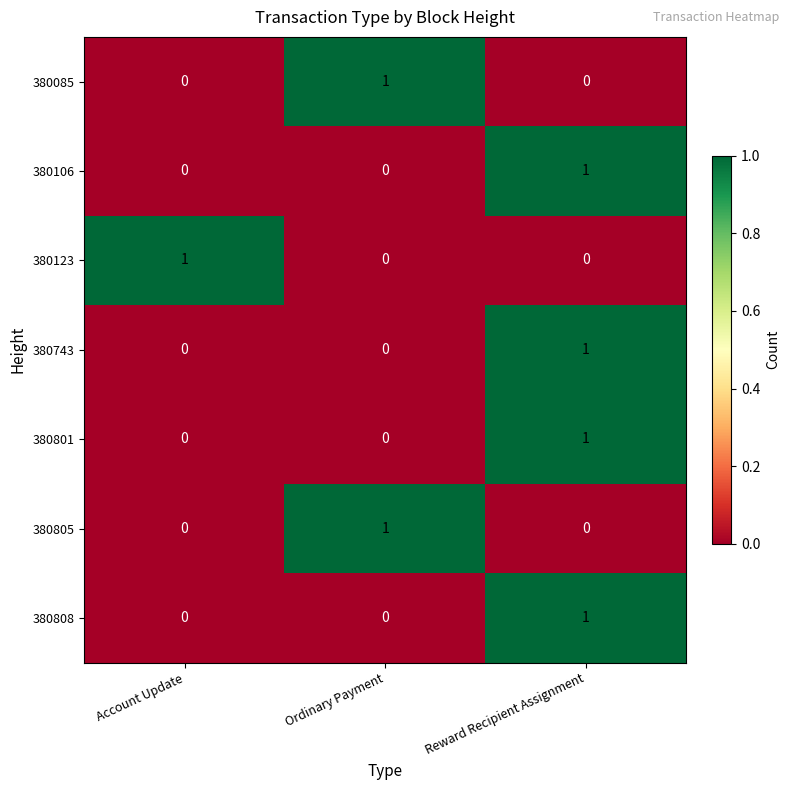

Which category has the highest value in the 380106 series?

Reward Recipient Assignment